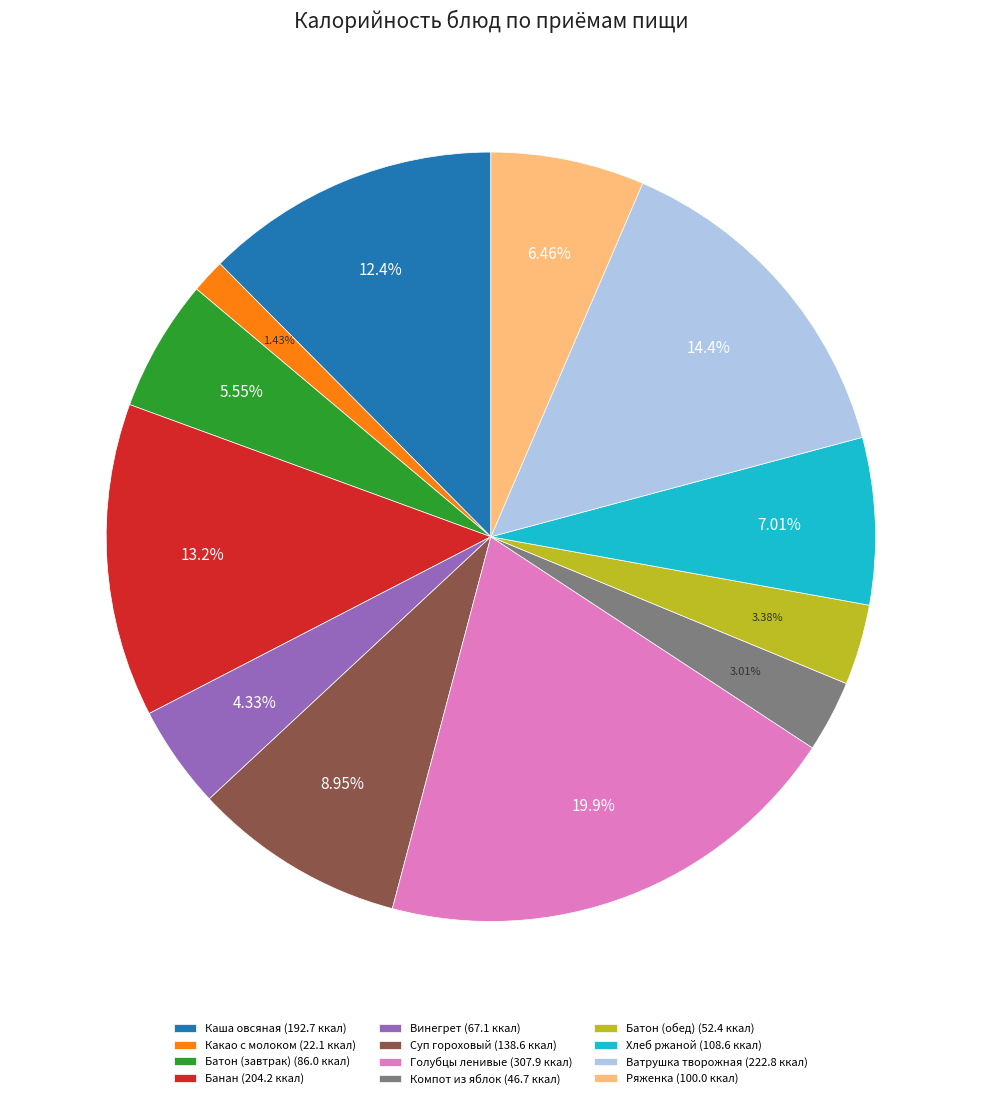

Which has a higher value, Компот из яблок or Банан?

Банан